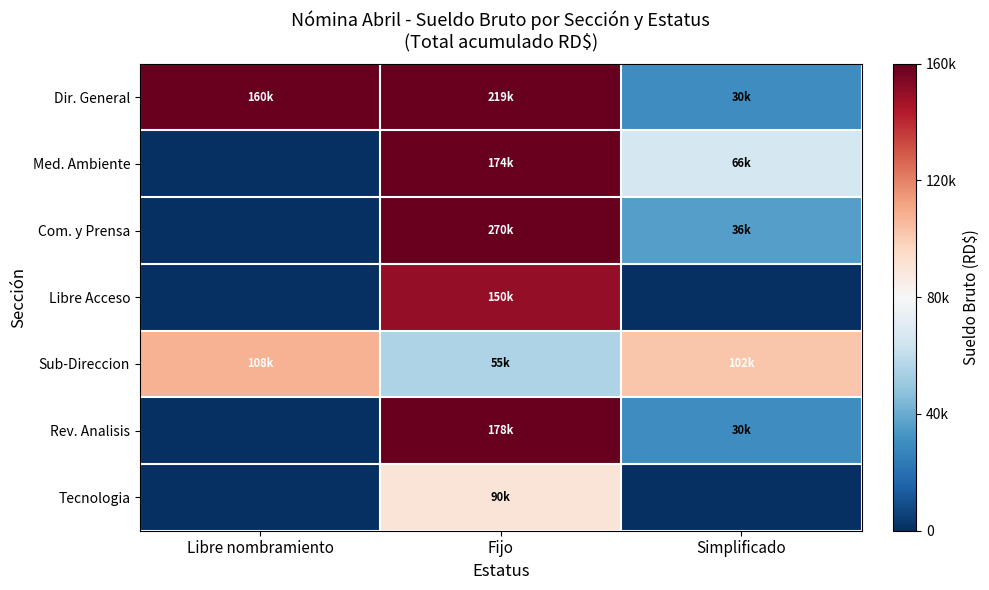

Count the number of data series in this chart.

7